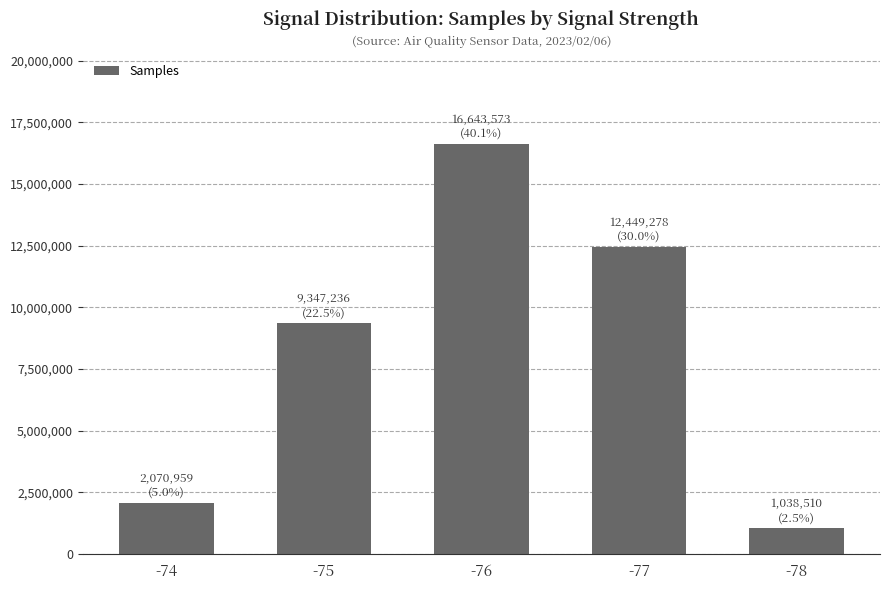

The chart shows a value of 12449278 at -77. True or false?

True